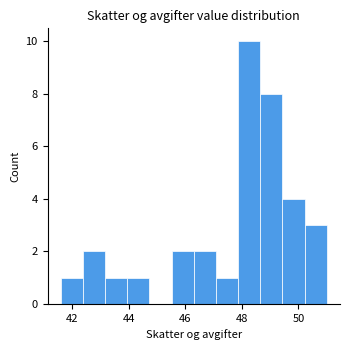

Around what value on the x-axis is the tallest bar? Give the approximate position of its centre, as read against the axis.

48.2